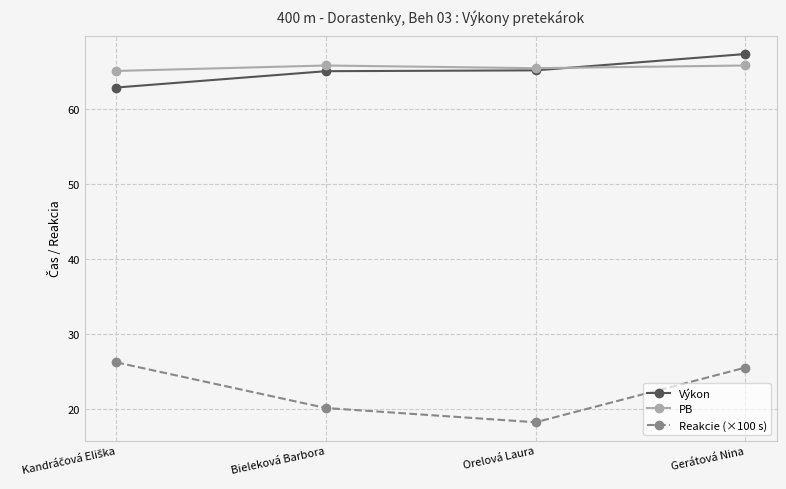

What is the average value of the Výkon series?

65.1